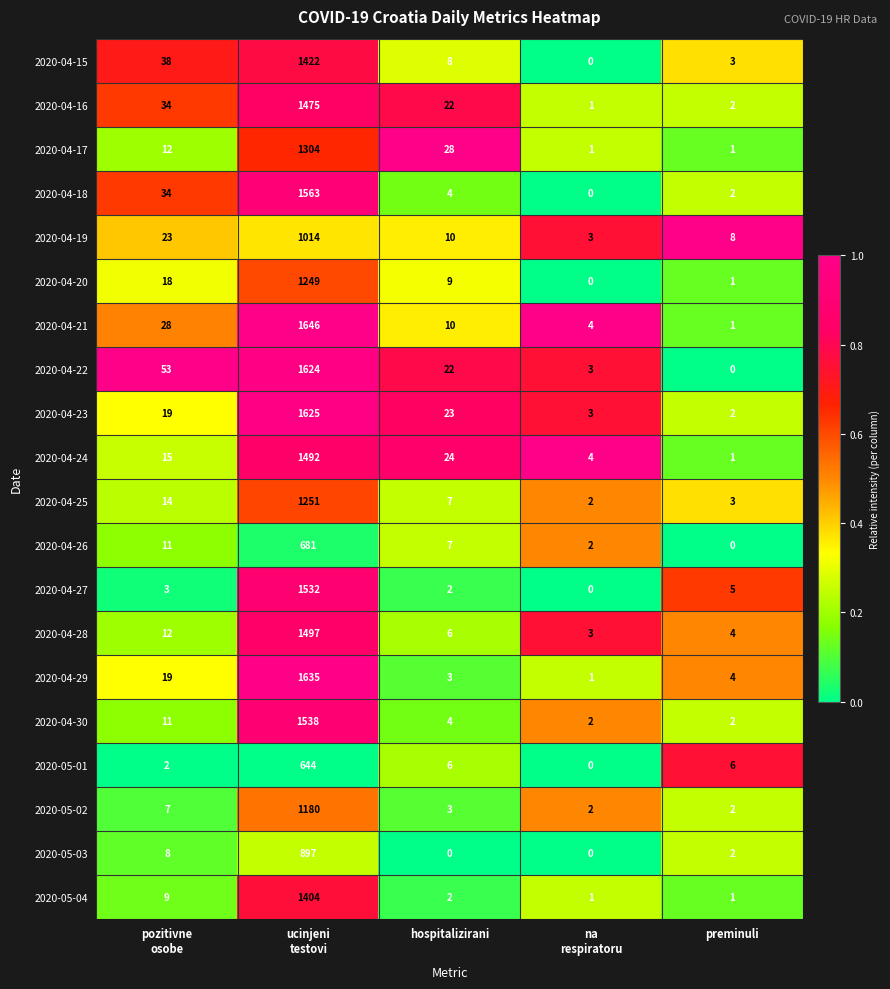

True or false: 2020-04-15 has a value of 2 at hospitalizirani.

False